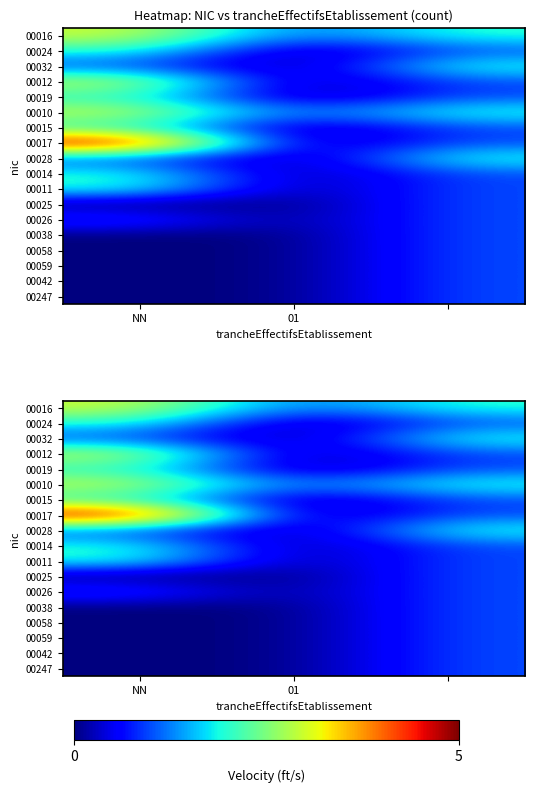

At how many categories does at least one series exceed 3?

1